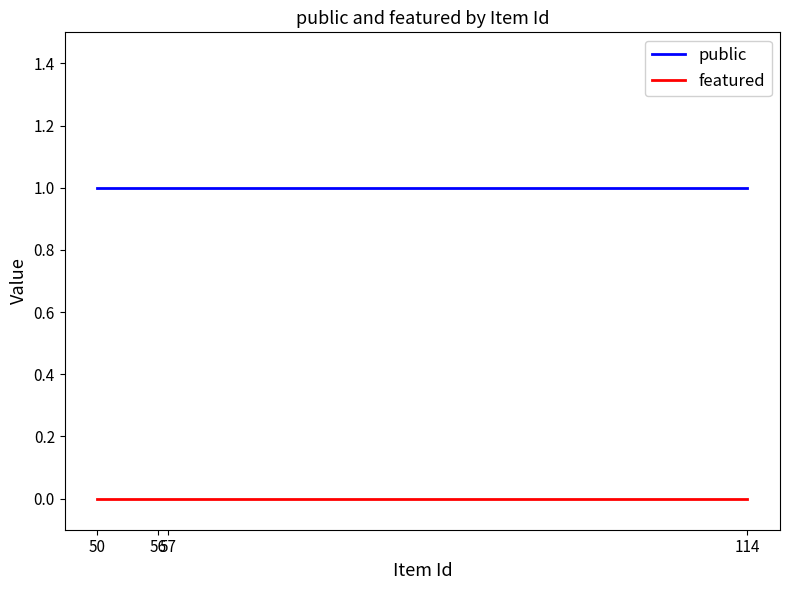

Reading right to left, what are all the values shown in this chart?

public: 114=1	57=1	56=1	50=1
featured: 114=0	57=0	56=0	50=0